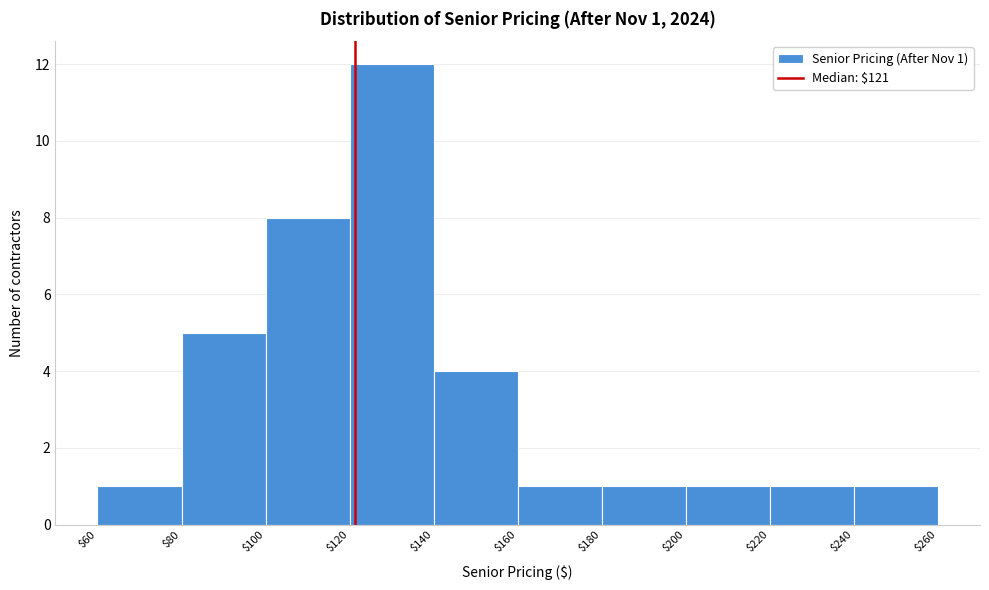

Which range on the x-axis has the tallest bar?

$120 to $140